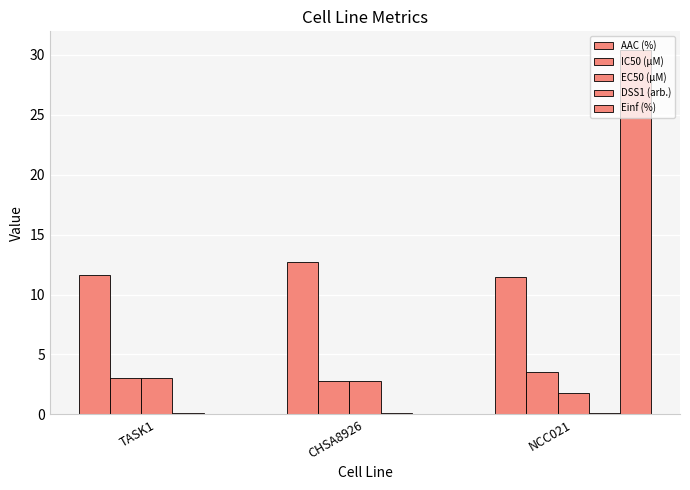

What is the difference between the maximum and minimum values in the AAC (%) series?

1.3